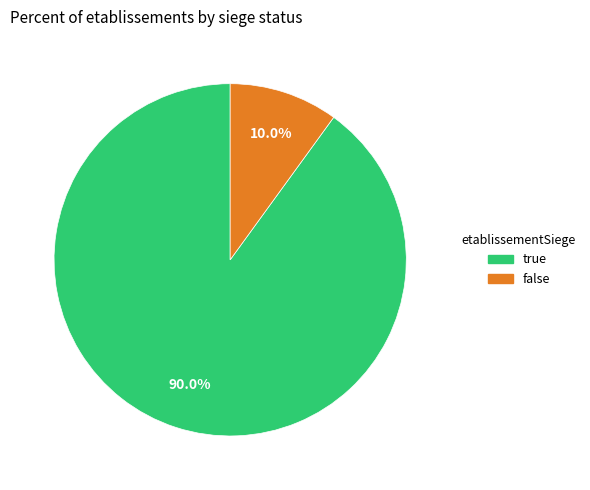

Is it true that false is 10% of the pie?

True